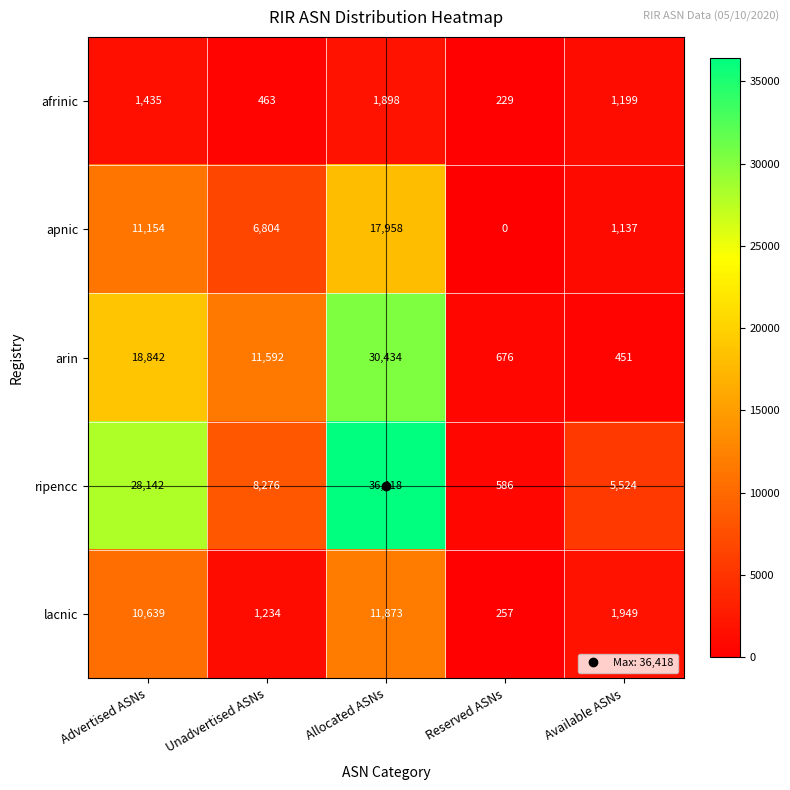

Which series has the largest total across all categories?

ripencc